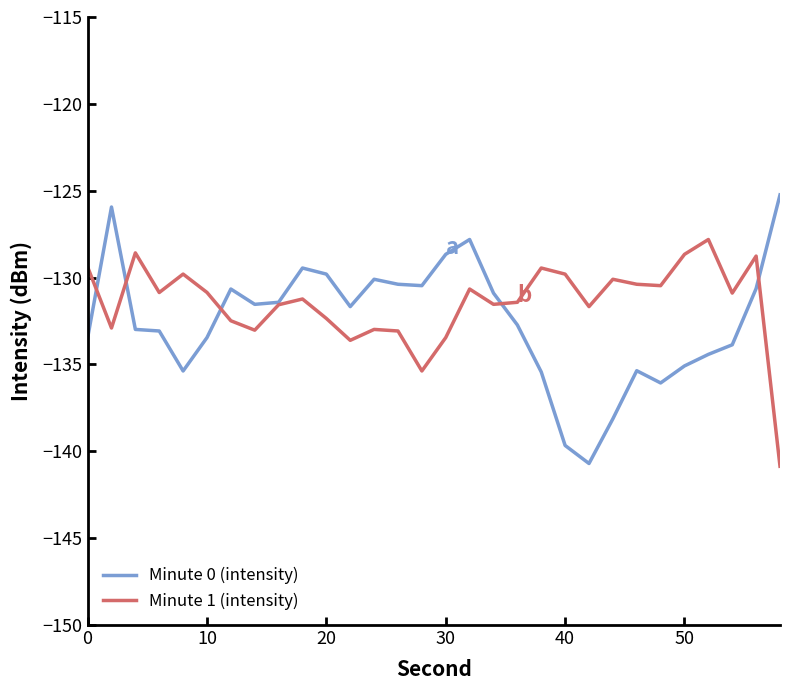

Which series has the largest range (max minus min)?

Minute 0 (intensity)